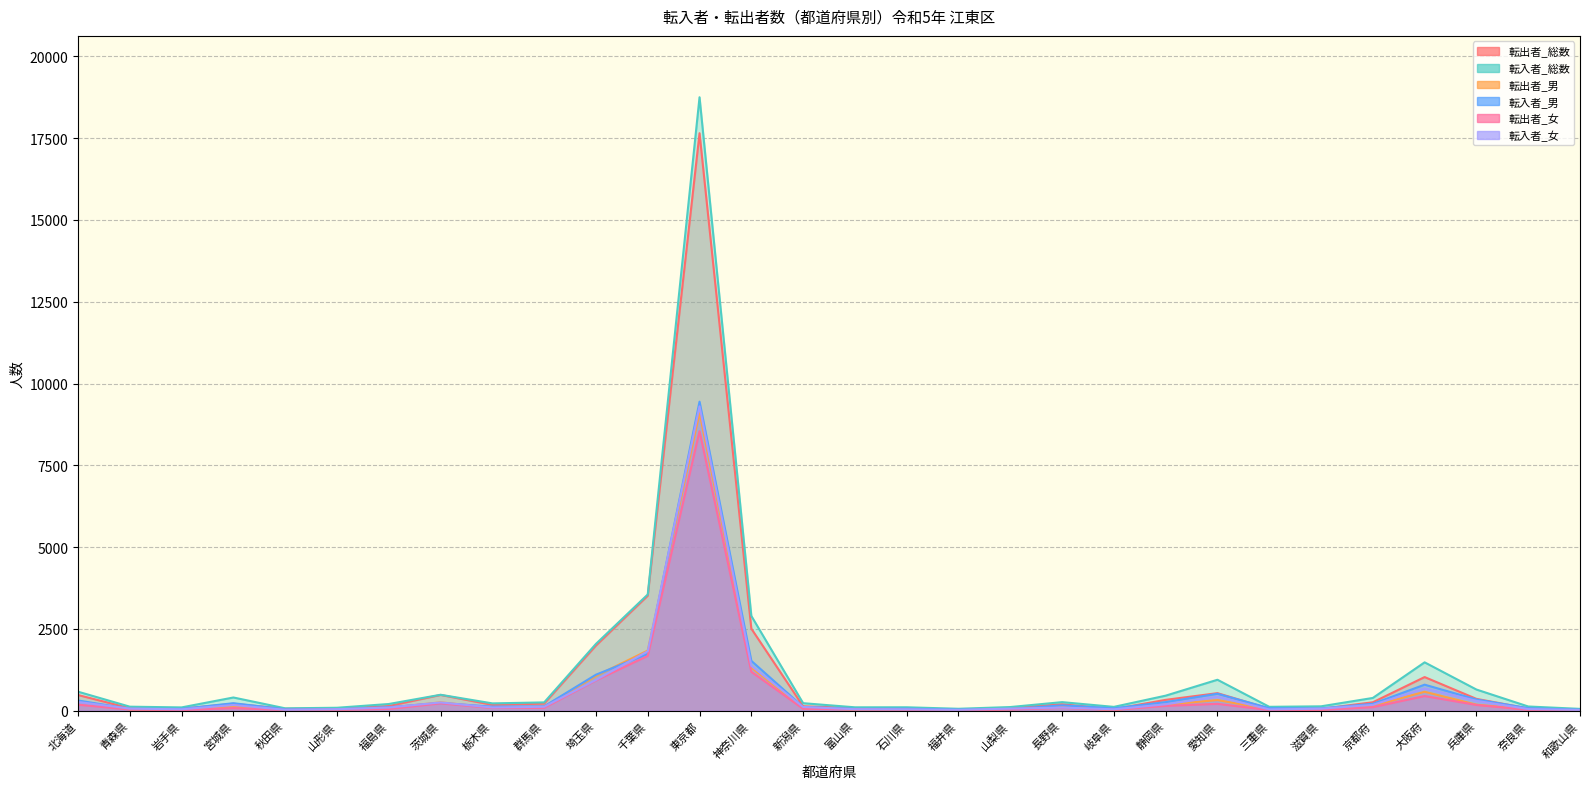

How many interior local valleys does the 転入者_男 series have?

7